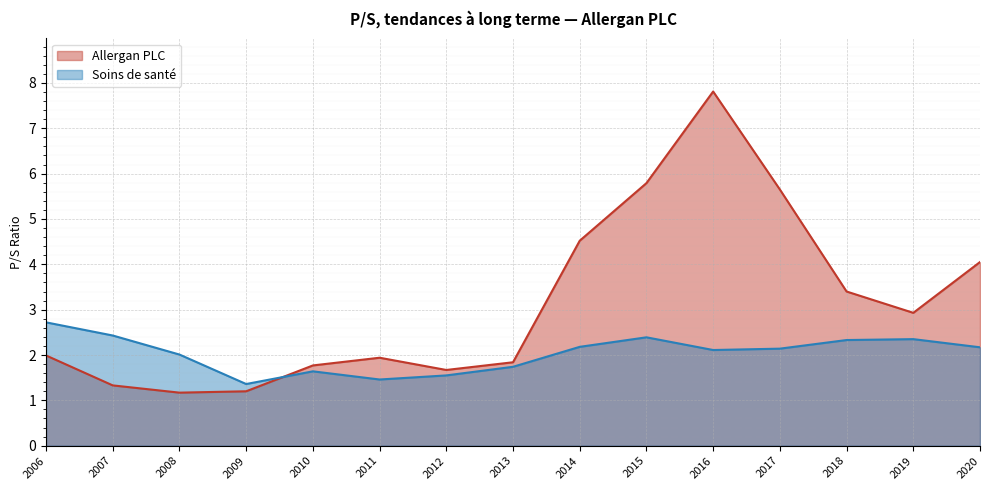

At how many categories does at least one series exceed 2?

10